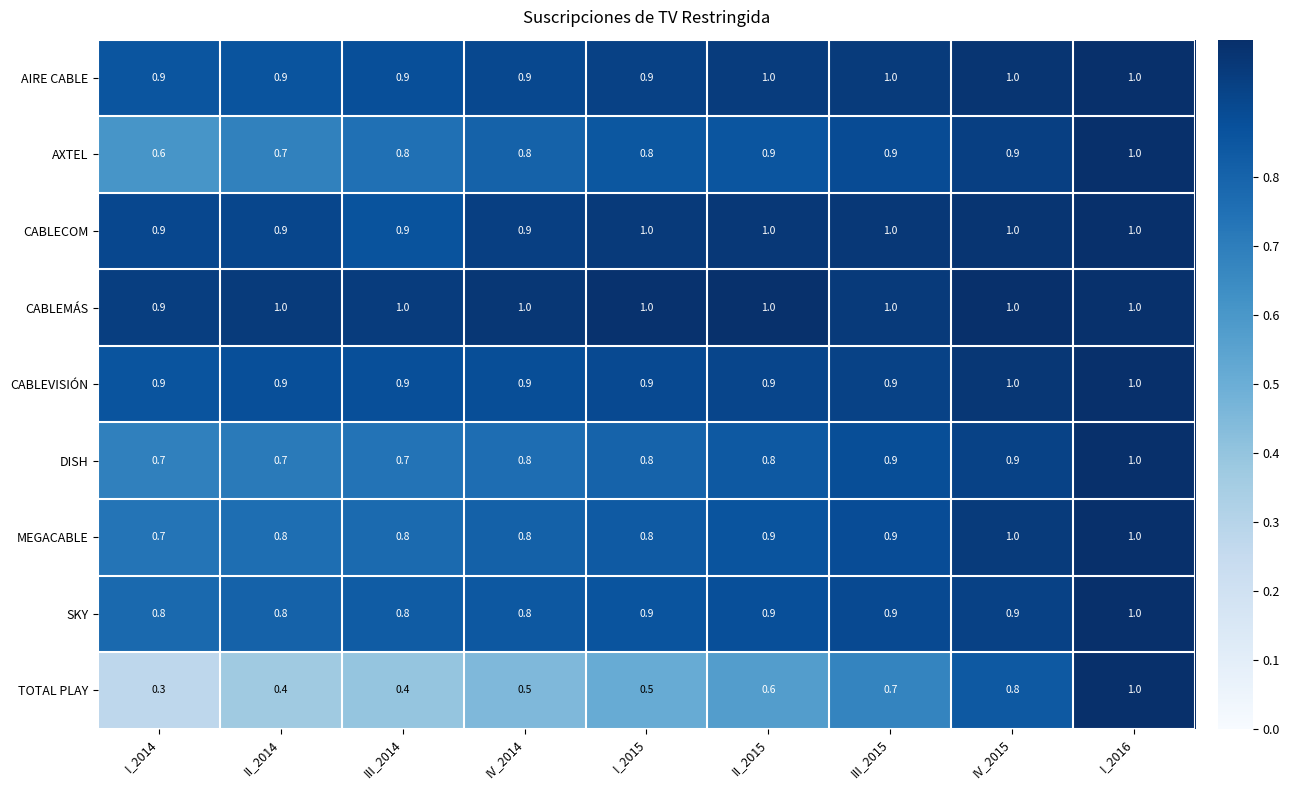

Which series has the widest spread of values?

TOTAL PLAY